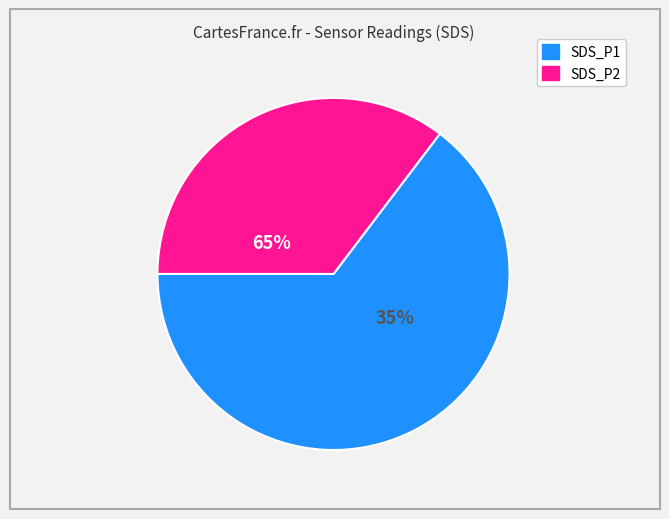

What percentage is the SDS_P1 slice, to the nearest percent?

64%